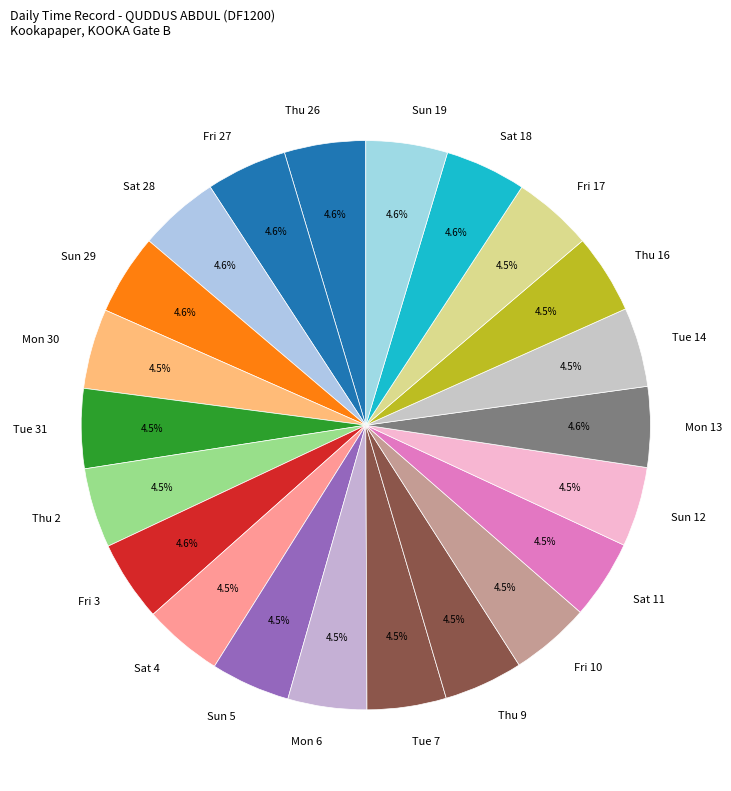

What is the ratio of the value at Sat 11 to the value at Thu 16?

1.0